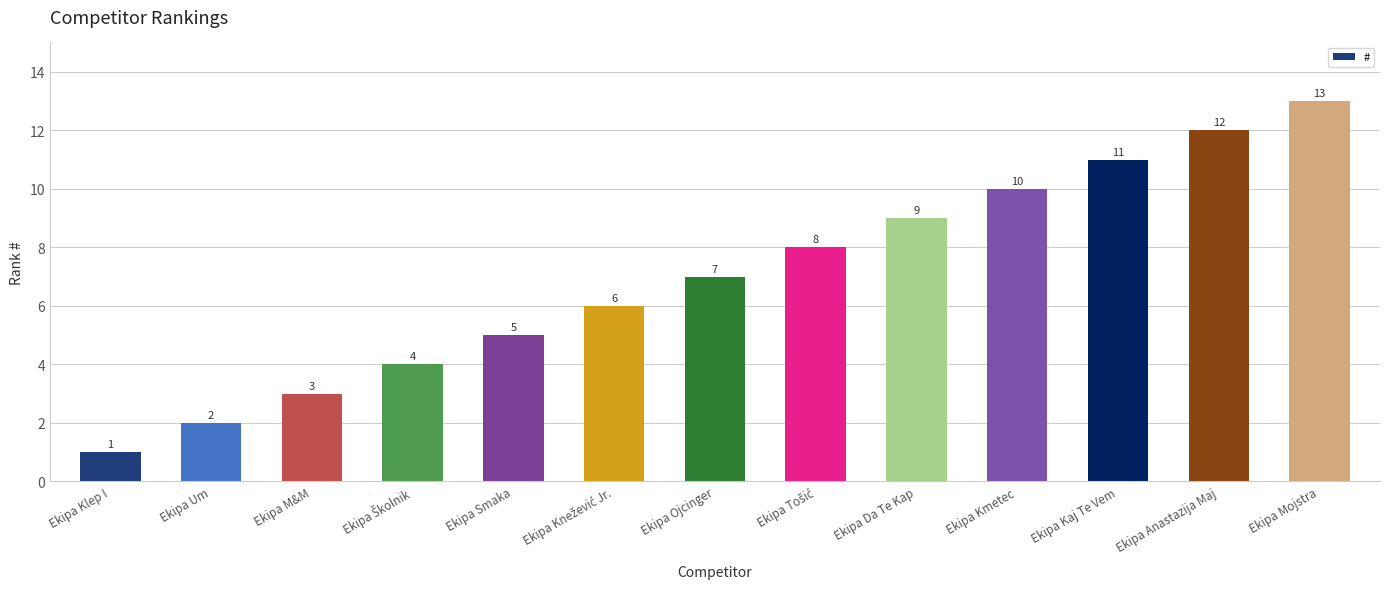

At which category does the chart reach its peak across all series?

Ekipa Mojstra